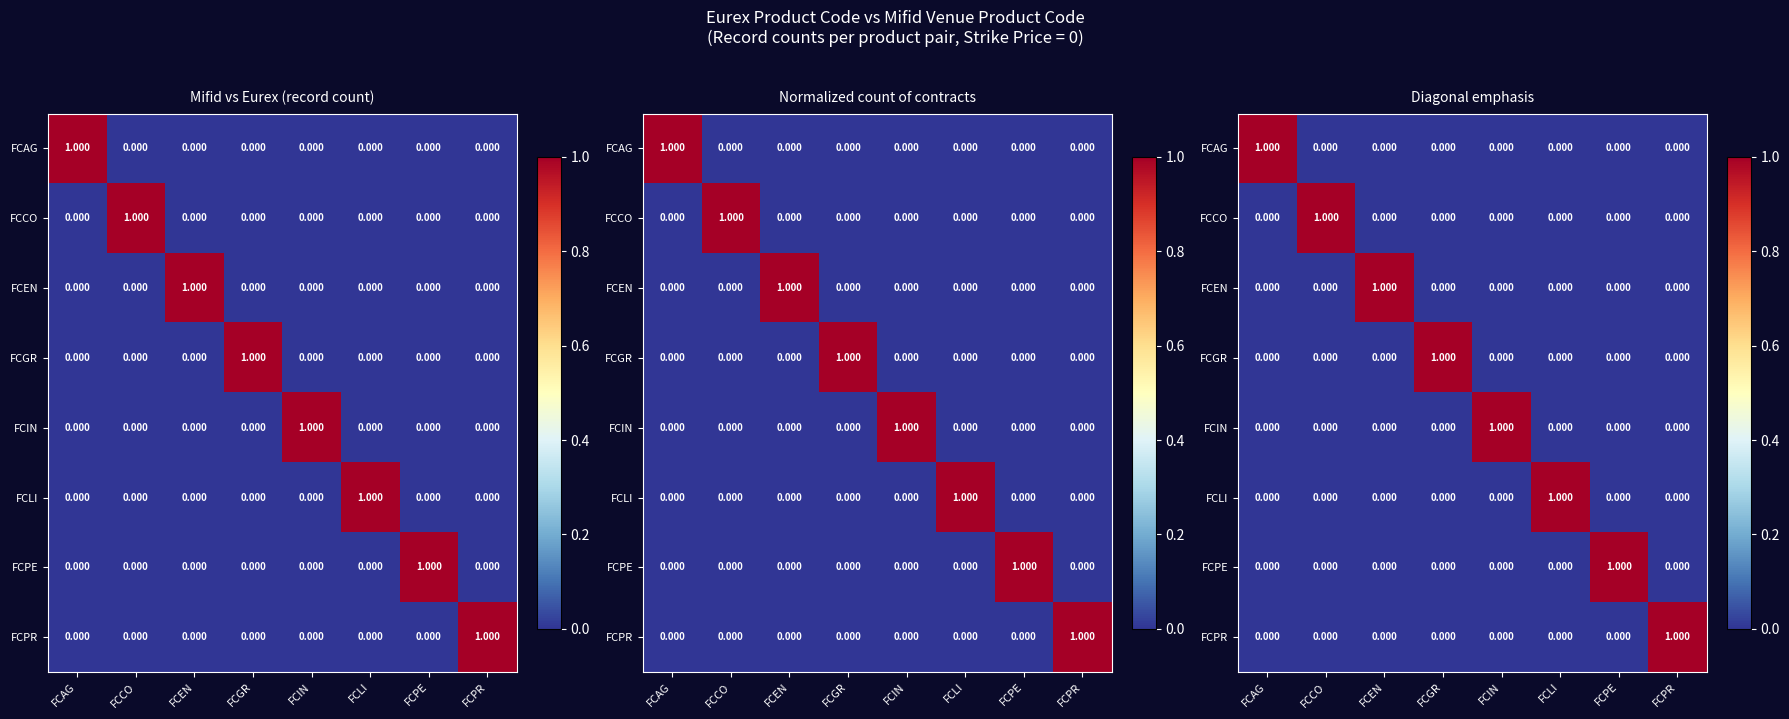

True or false: FCAG has a value of 0 at FCGR.

True